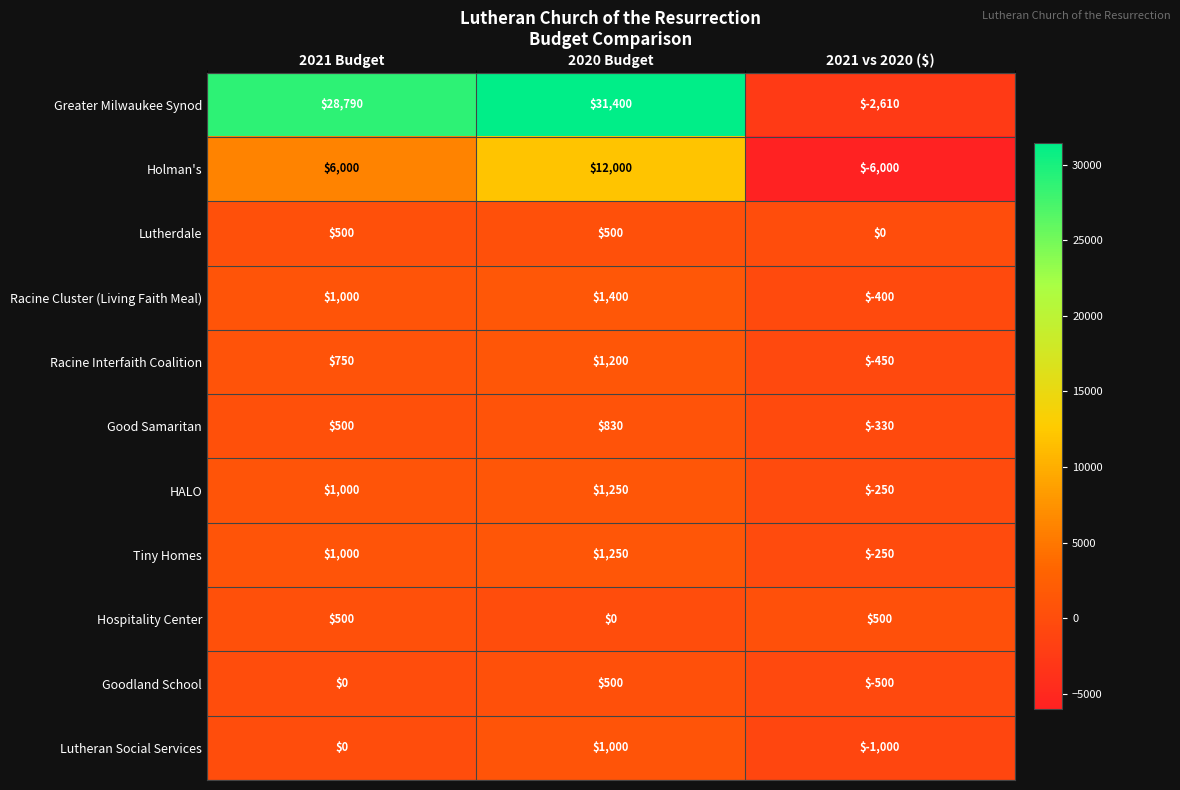

The value of Racine Interfaith Coalition at 2021 vs 2020 ($) is -781. True or false?

False